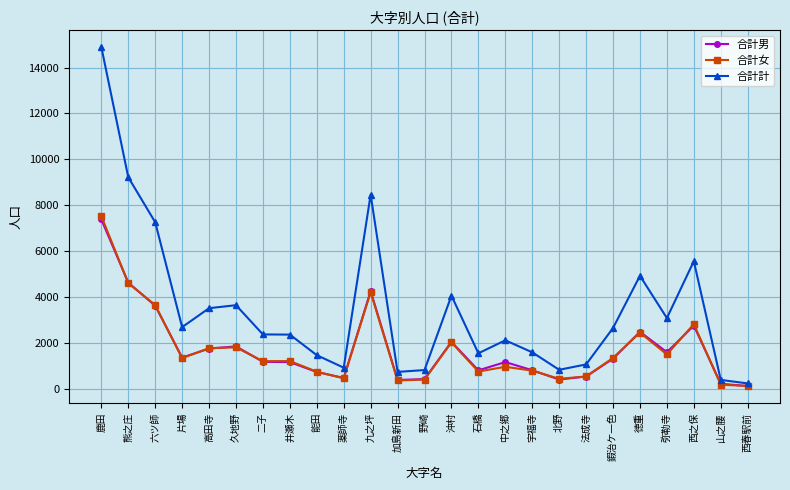

At which category is the sum across all series the highest?

鹿田